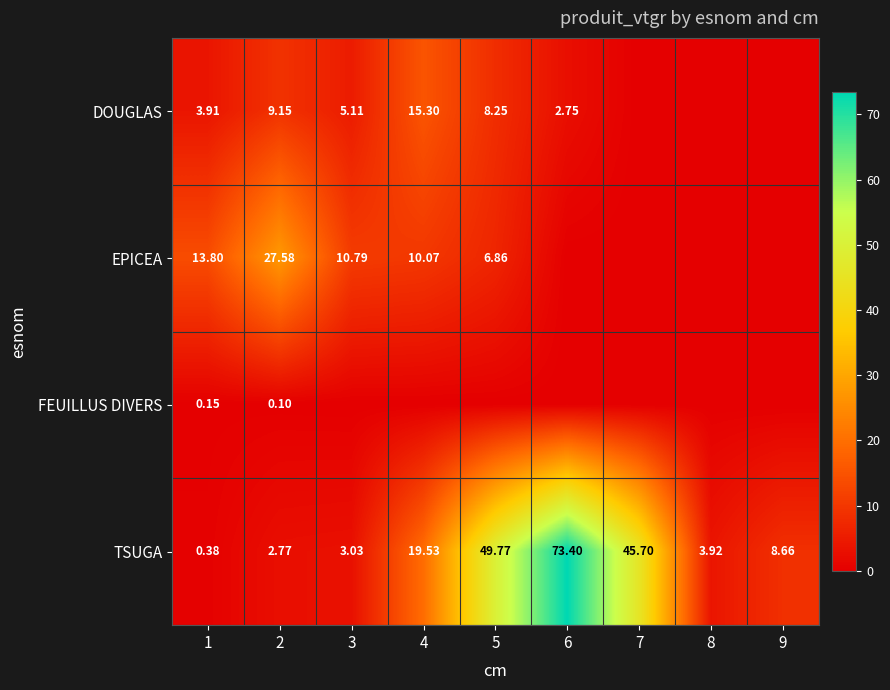

Which series has the largest total across all categories?

TSUGA